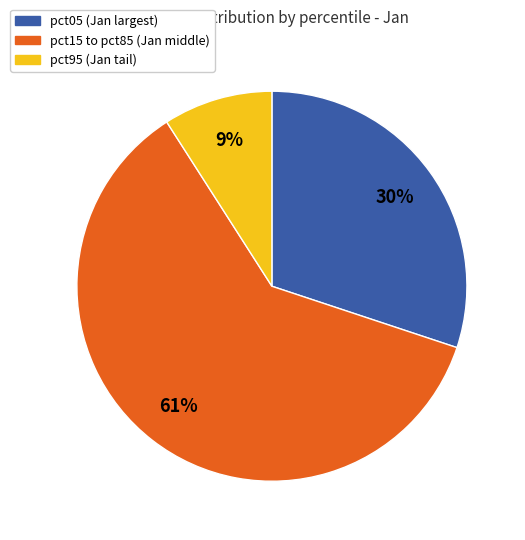

Is there a majority slice in this chart?

Yes